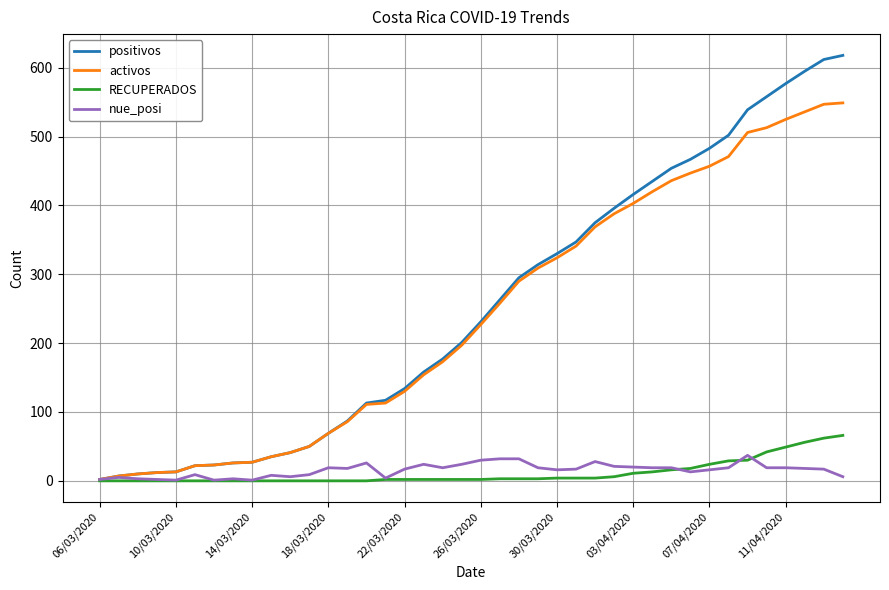

What is the highest value of the positivos series?

618